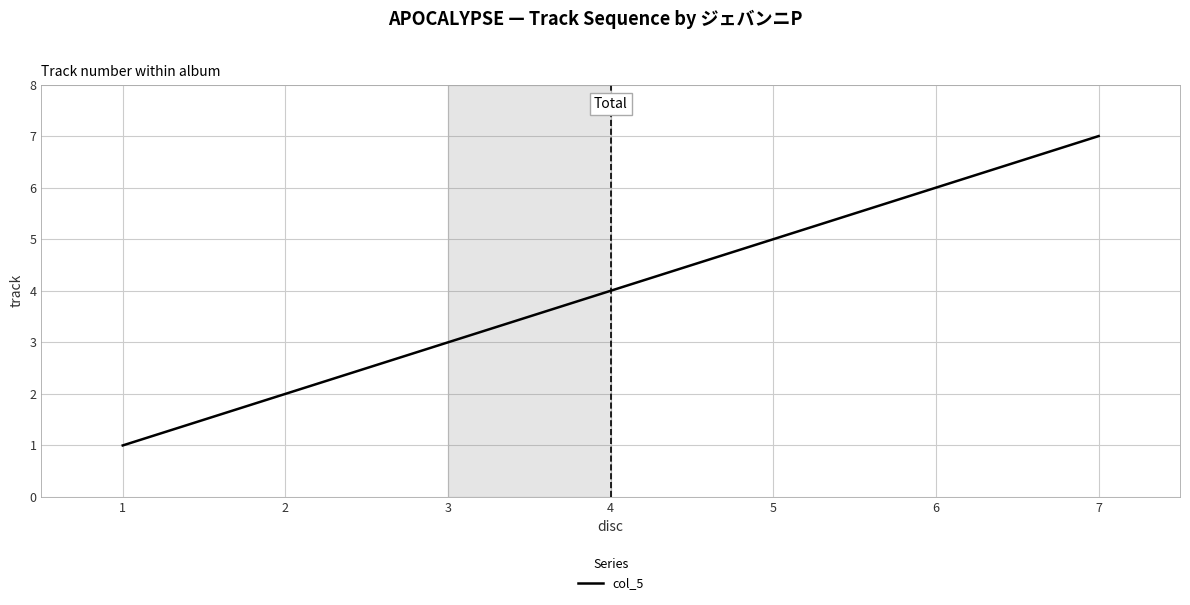

What is the difference between the second highest and minimum values?

5